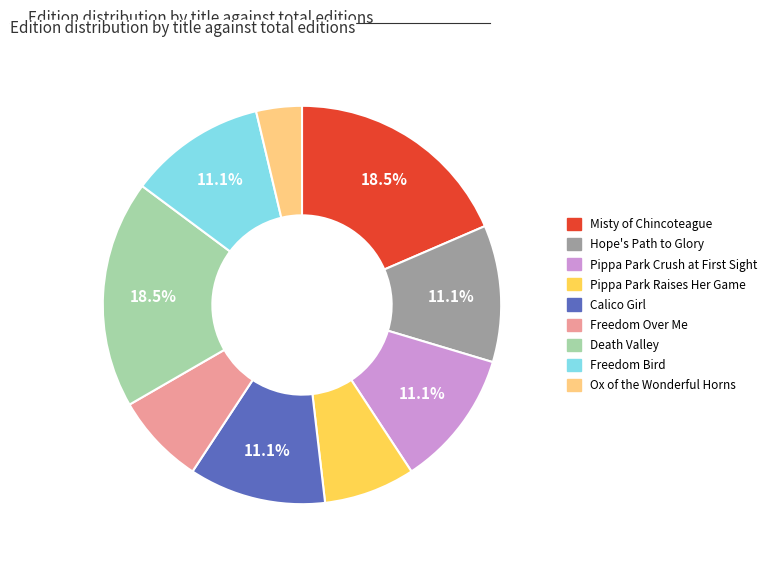

What percentage is the Freedom Over Me slice, to the nearest percent?

7%